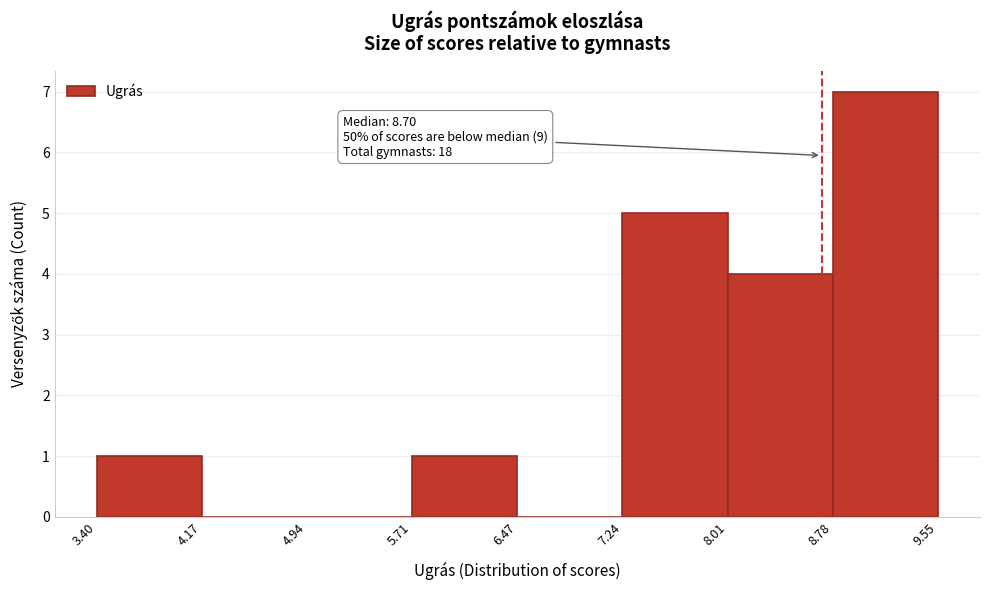

Which range on the x-axis has the tallest bar?

8.78 to 9.55